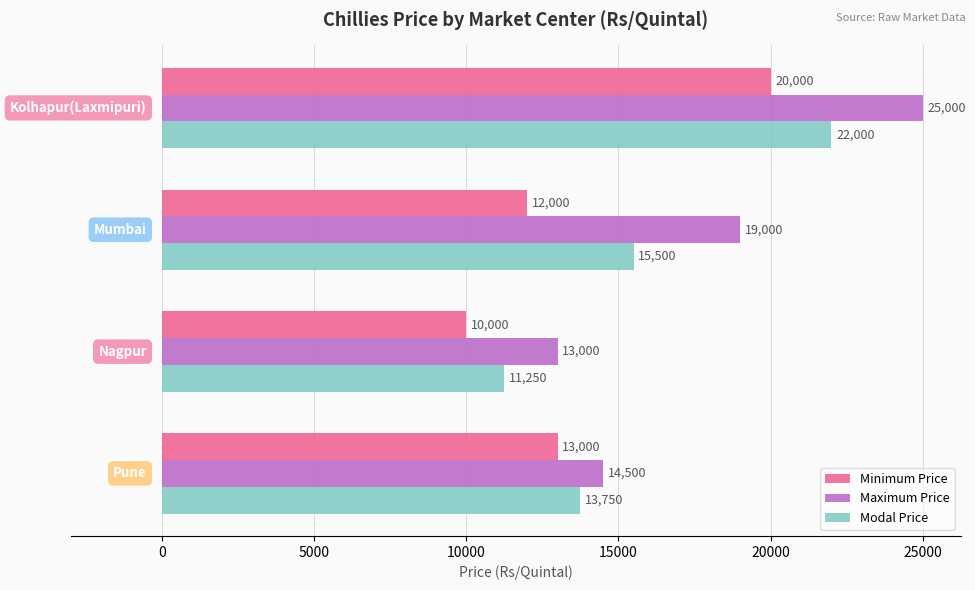

What is the maximum value for Minimum Price?

20000